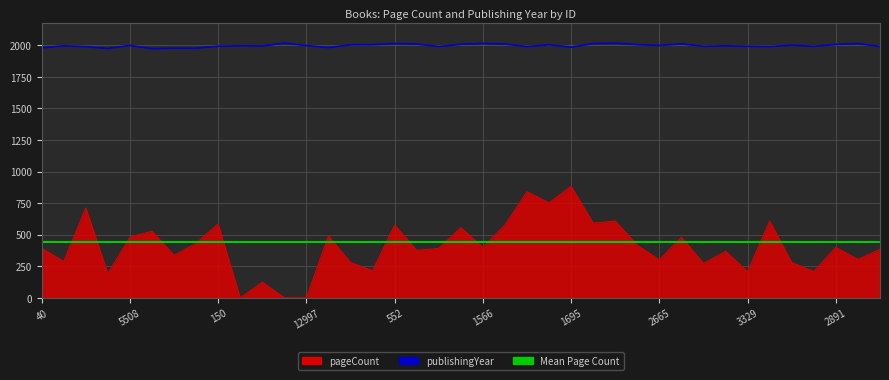

Where is publishingYear nearest to the value 1995?

6996